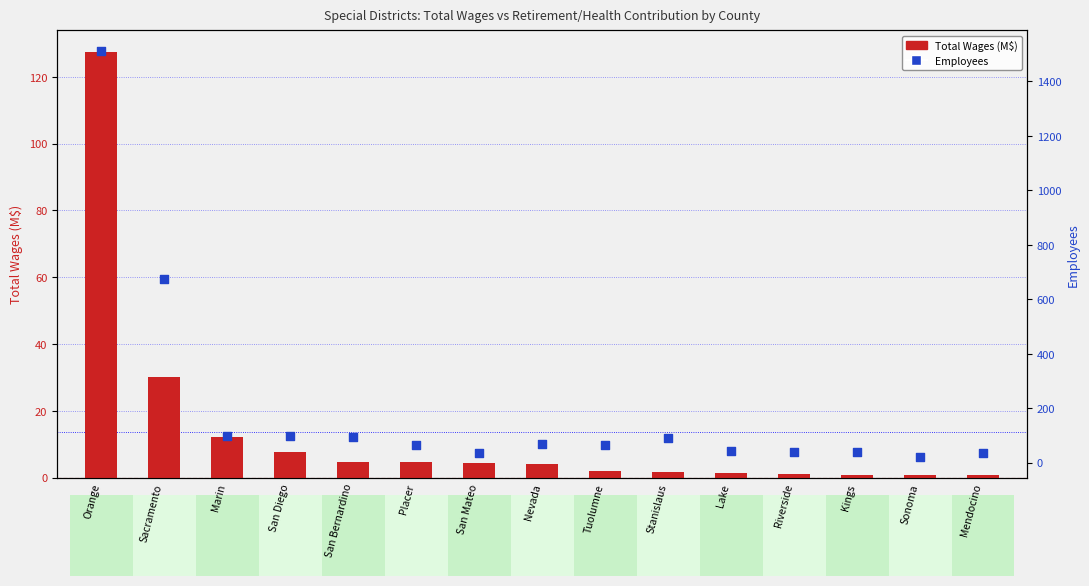

At how many categories does at least one series exceed 715?

1